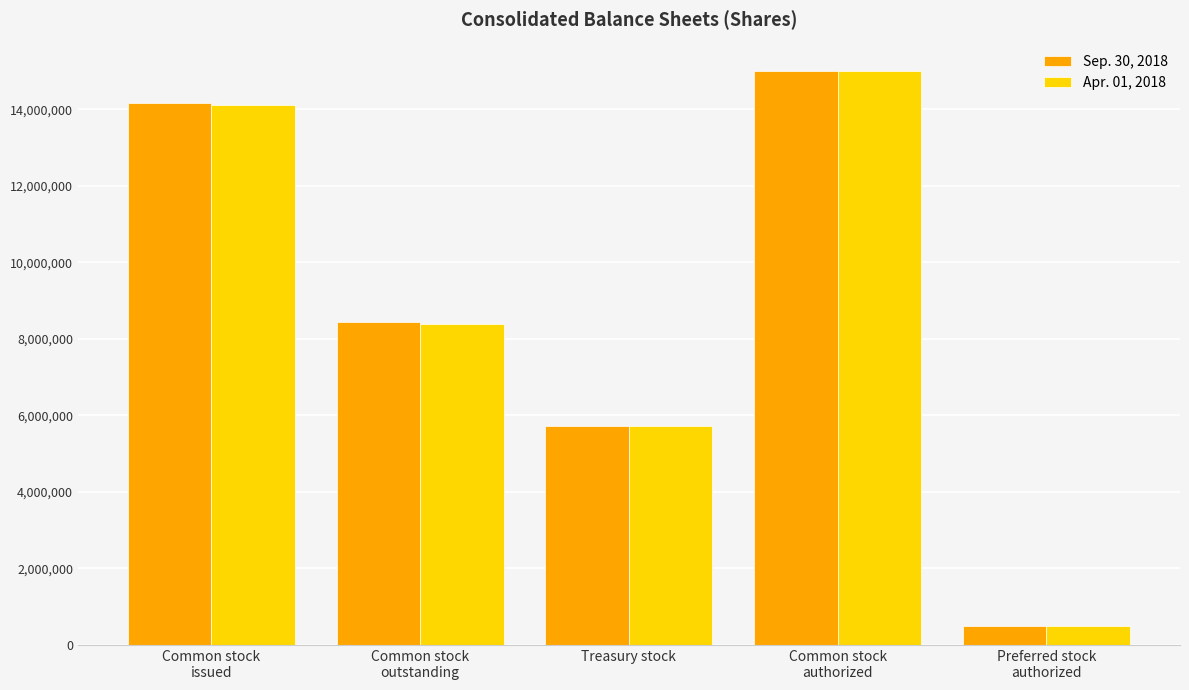

At how many categories does at least one series exceed 3411311?

4